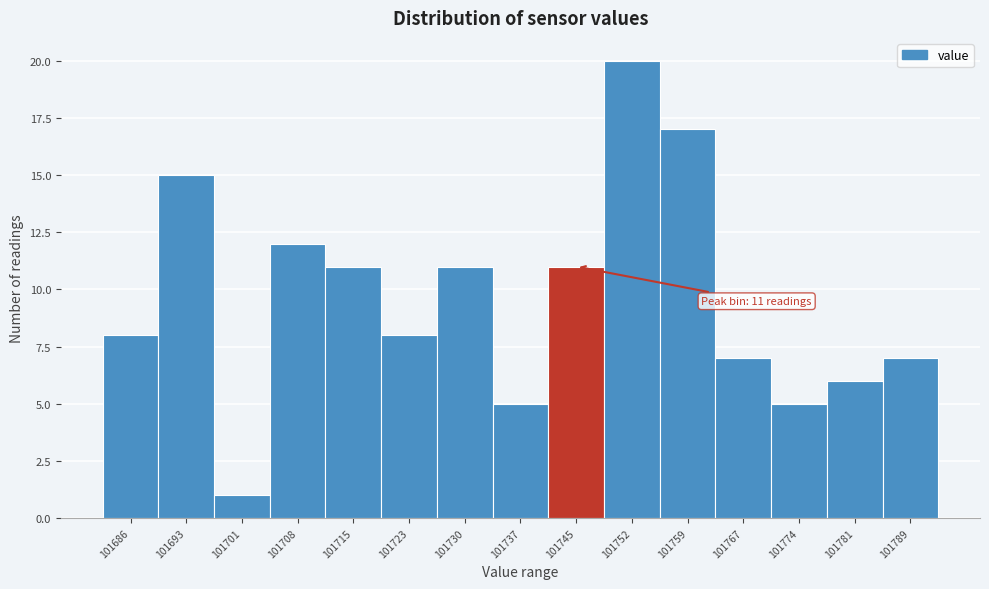

Reading right to left, transcribe all the data shown in this chart.

7	6	5	7	17	20	11	5	11	8	11	12	1	15	8